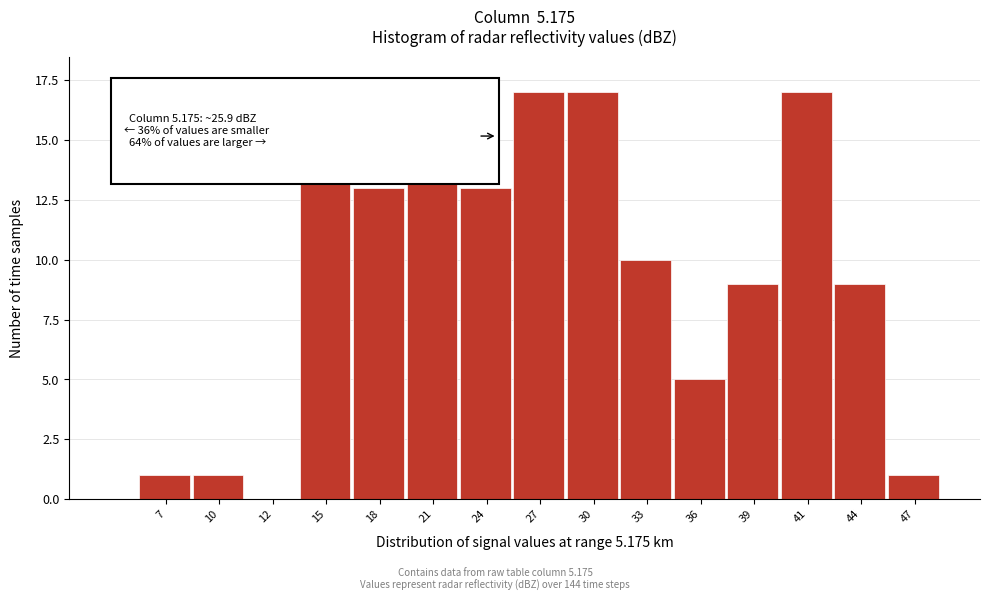

Reading left to right, list all the values displayed in this chart.

7=1	10=1	12=0	15=14	18=13	21=16	24=13	27=17	30=17	33=10	36=5	39=9	41=17	44=9	47=1